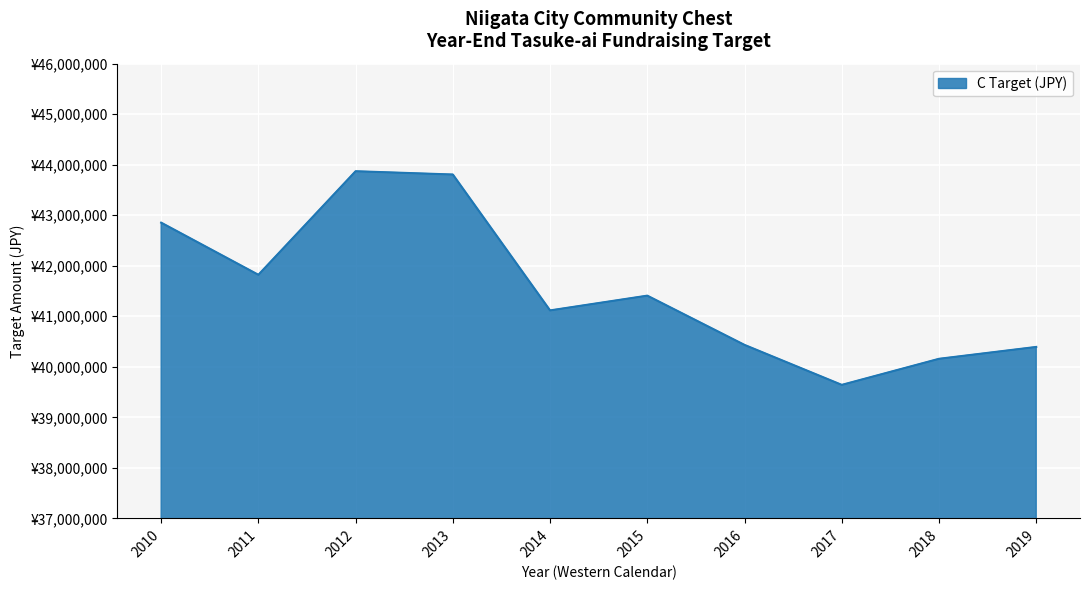

True or false: there are more than 2 points higher than both neighbors.

False